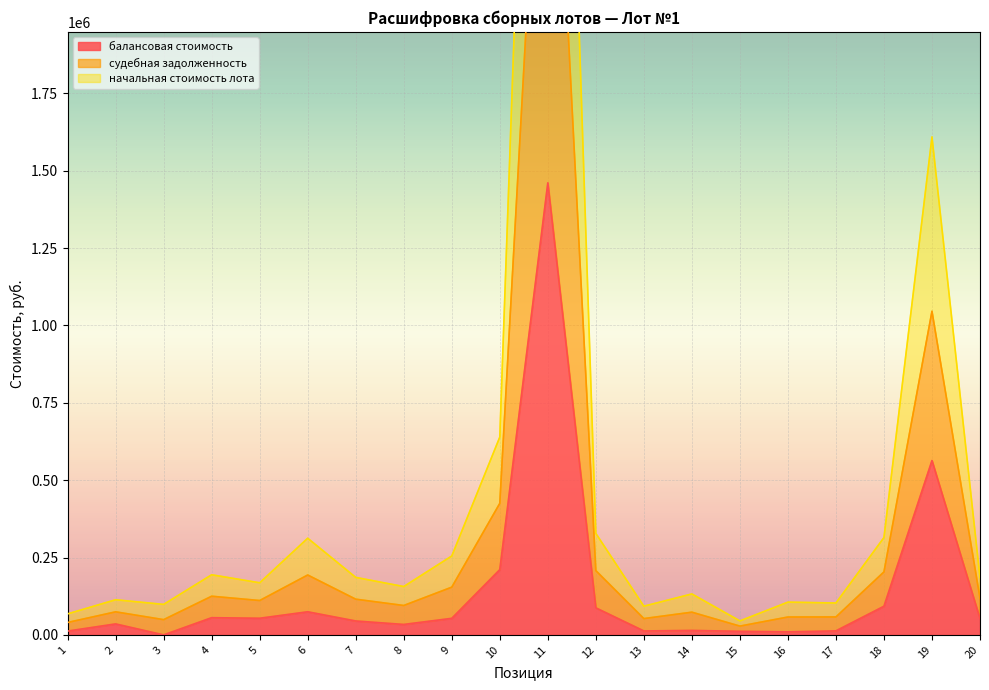

At how many categories does at least one series exceed 728735?

2